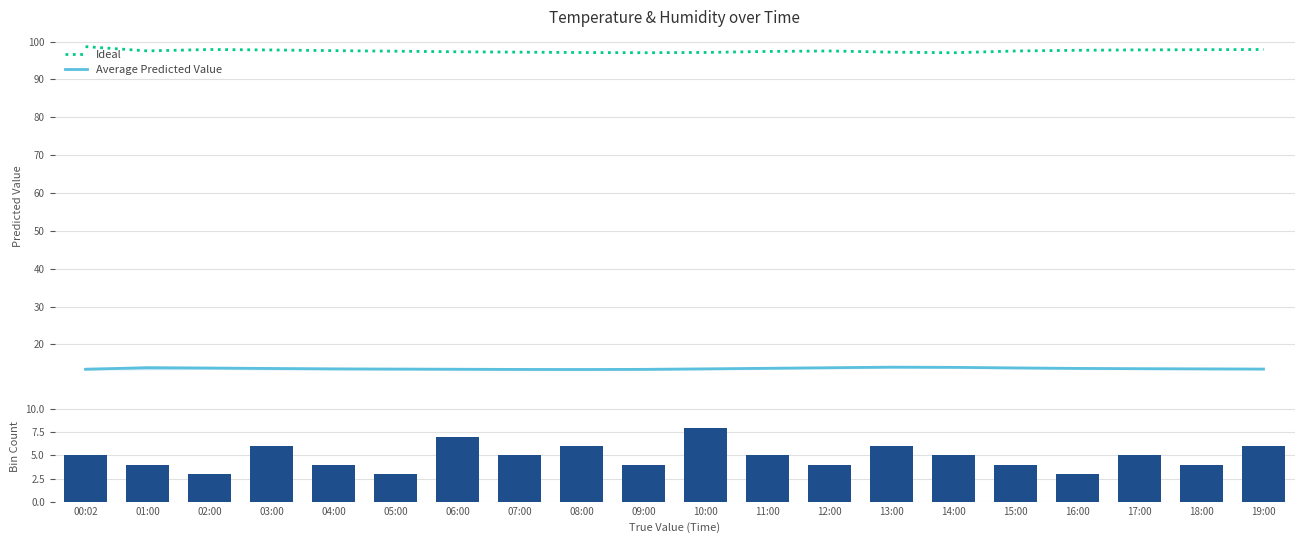

At which category does the chart reach its minimum across all series?

02:00